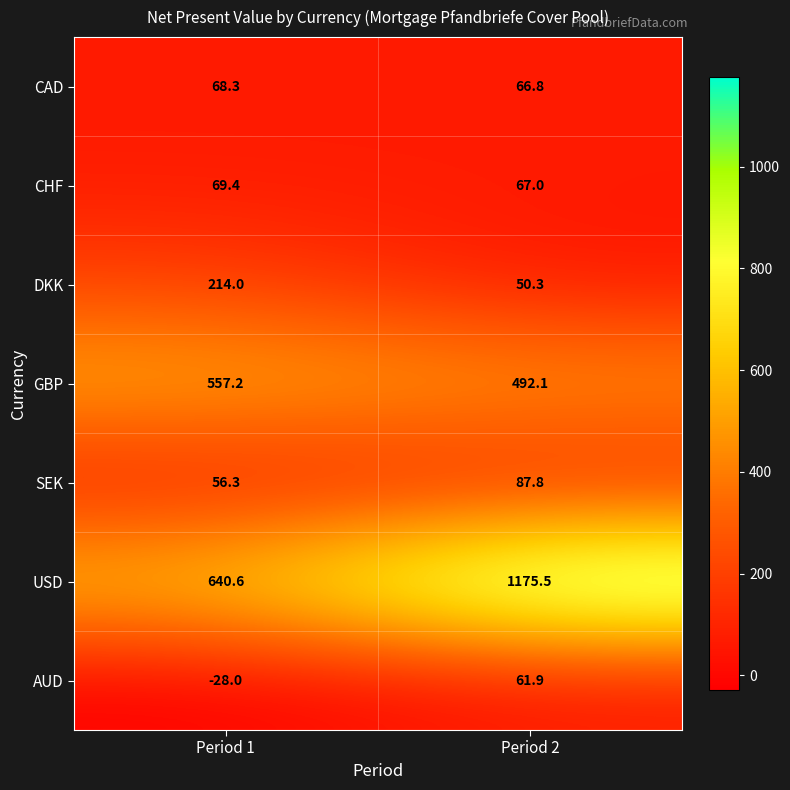

At which category is the sum across all series the highest?

Period 2